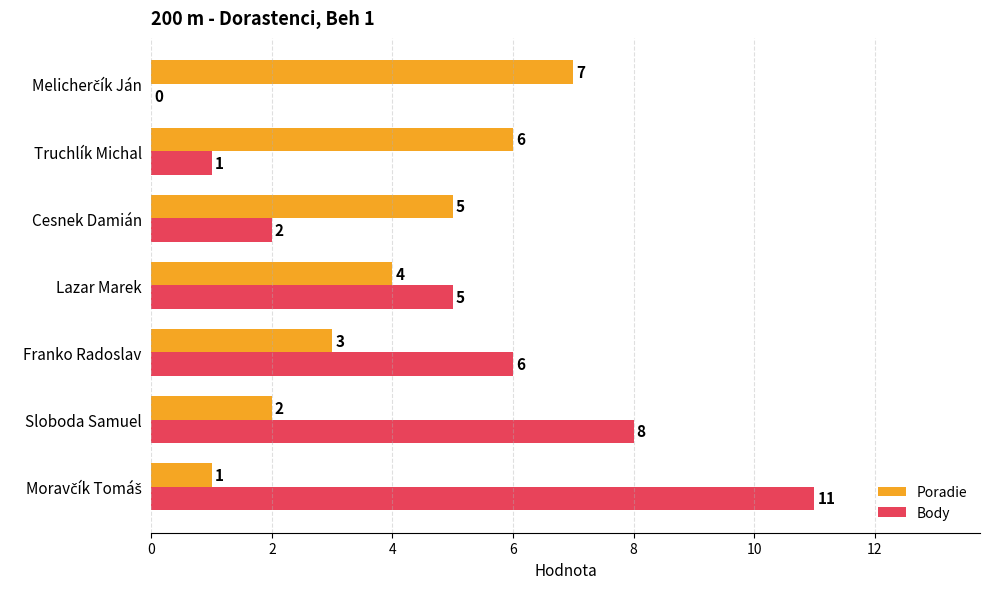

What is the maximum value for Poradie?

7